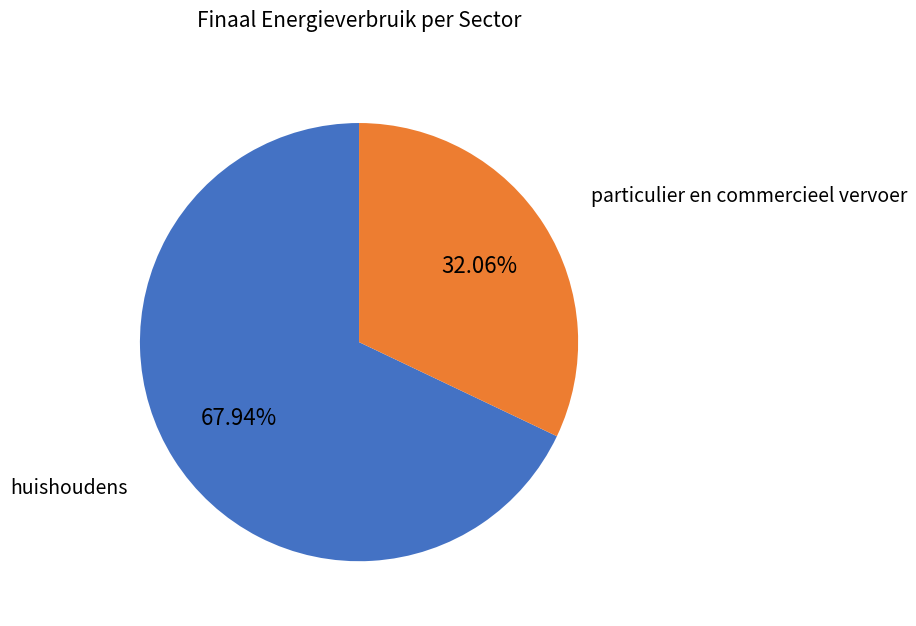

Is there a majority slice in this chart?

Yes